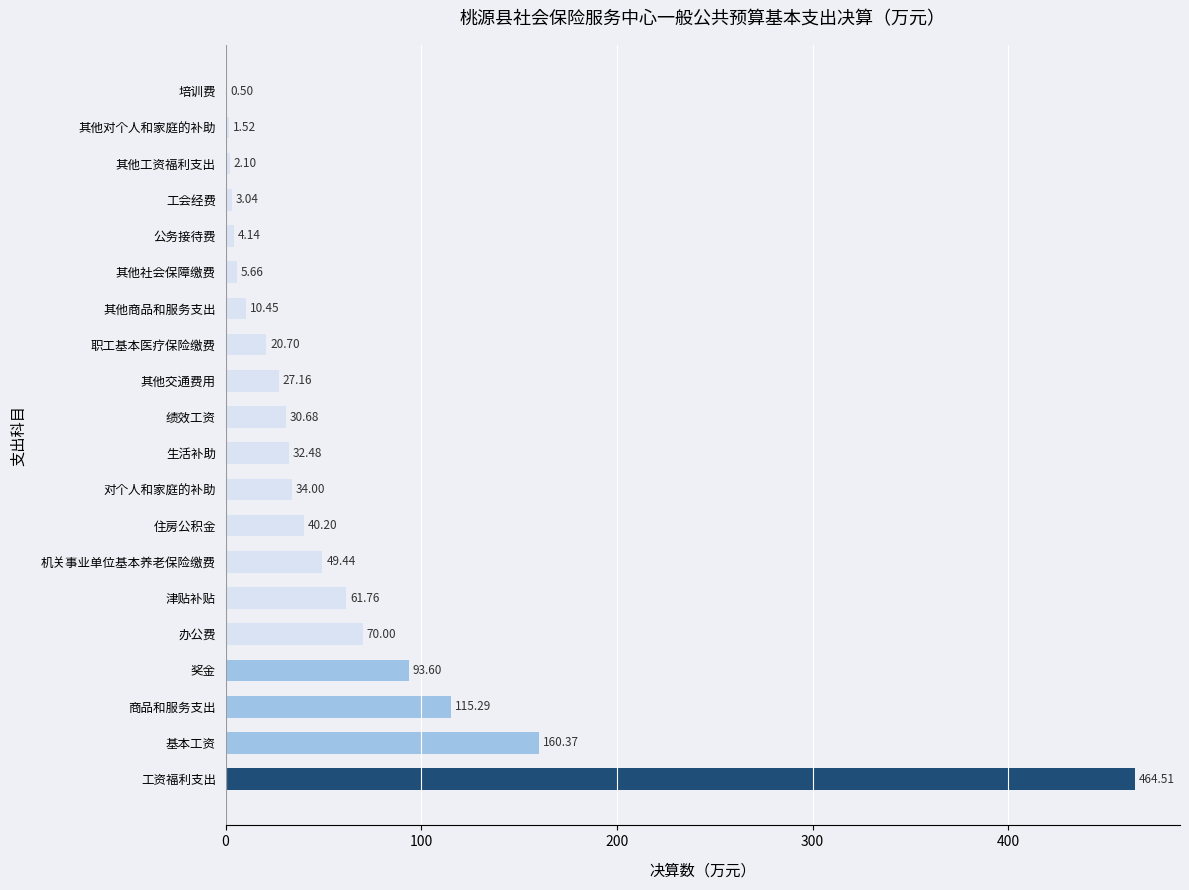

Which label corresponds to the largest value in the chart?

工资福利支出